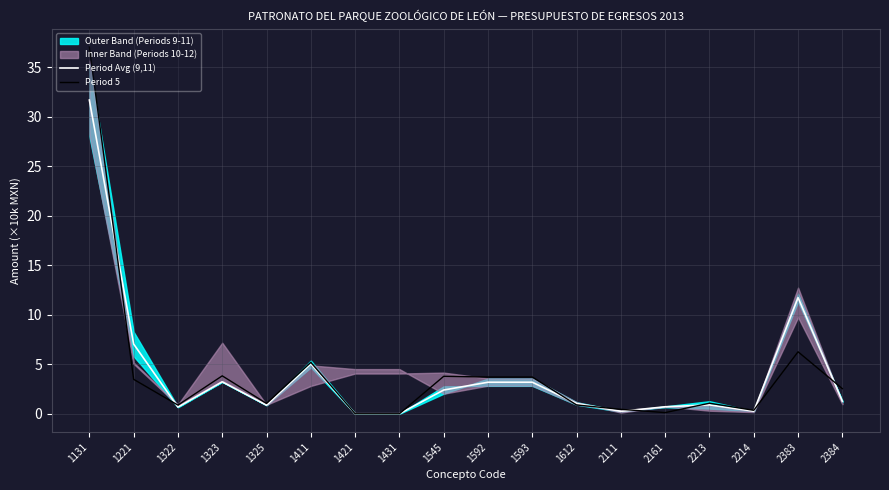

What value does the Period 5 series have at 1323?

3.8